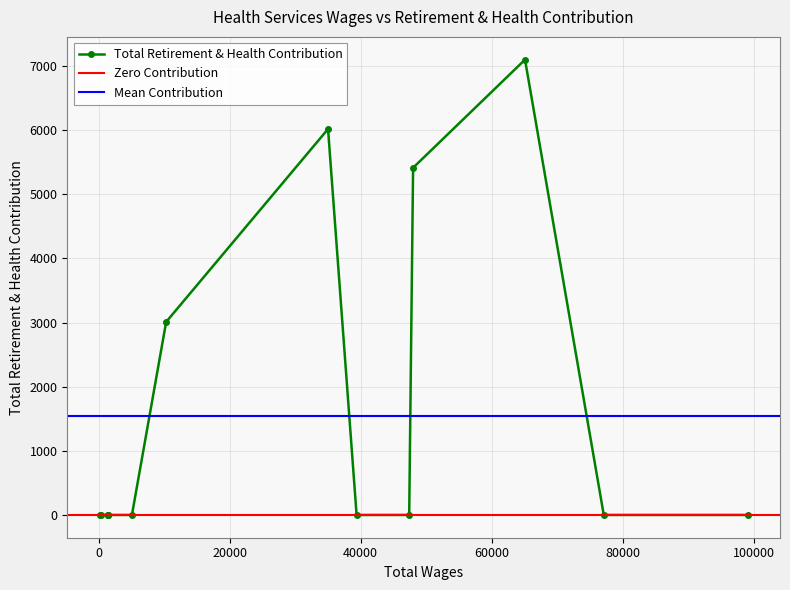

What is the maximum value for Total Retirement & Health Contribution?

7097.3